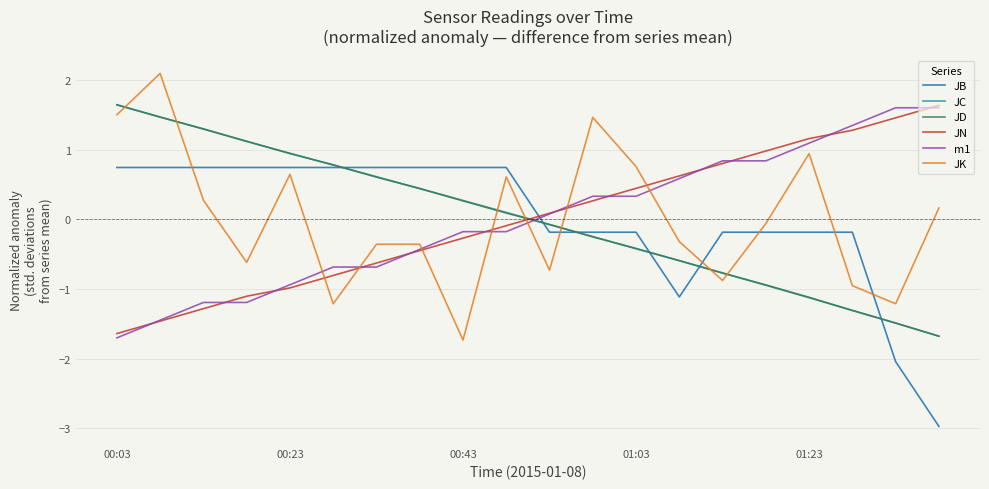

True or false: JD and JN cross at least once.

True